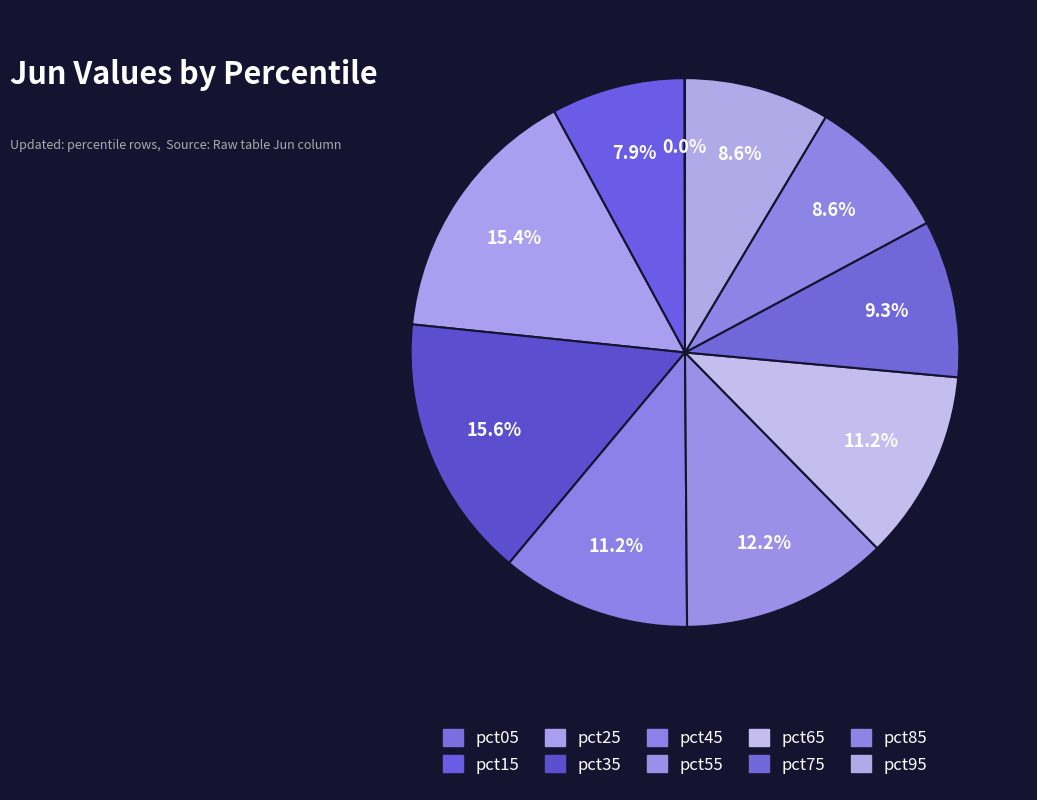

Is it true that pct05 is 0% of the pie?

True